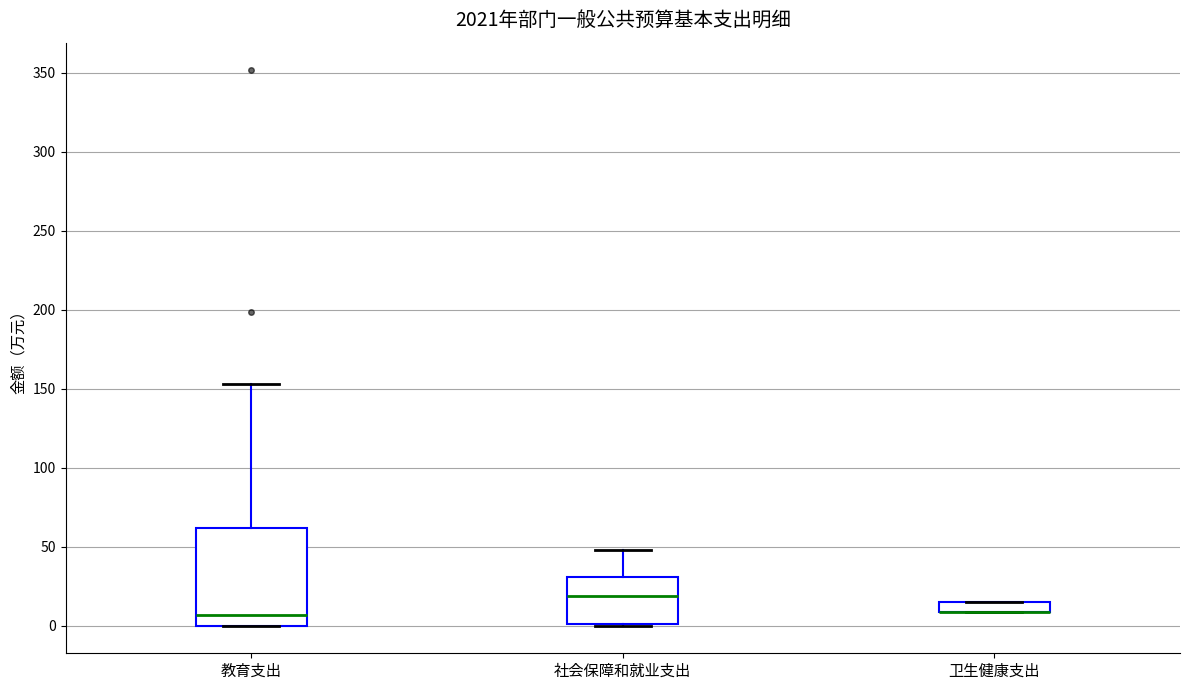

Where does the upper whisker of the box for 教育支出 end on the y-axis? The values are not printed on the chart, so give them approximately, as read against the axis.

155